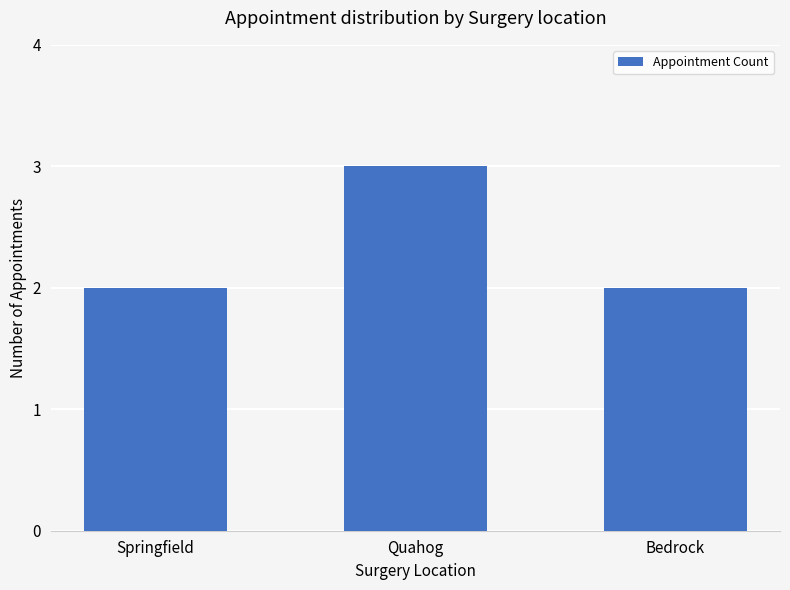

What is the sum of the values at Springfield and Quahog?

5